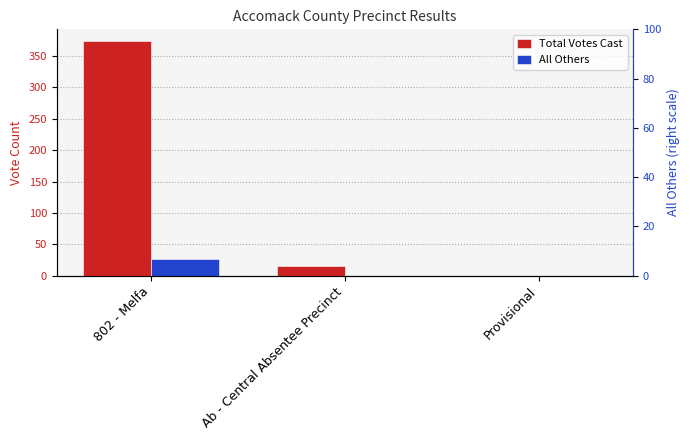

Count the number of categories in the chart.

3